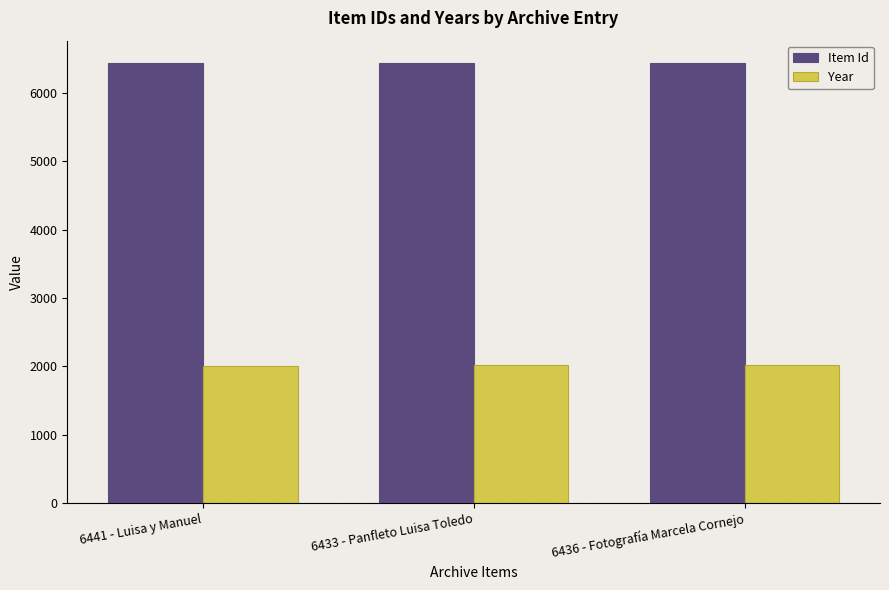

What is the minimum value for Item Id?

6433